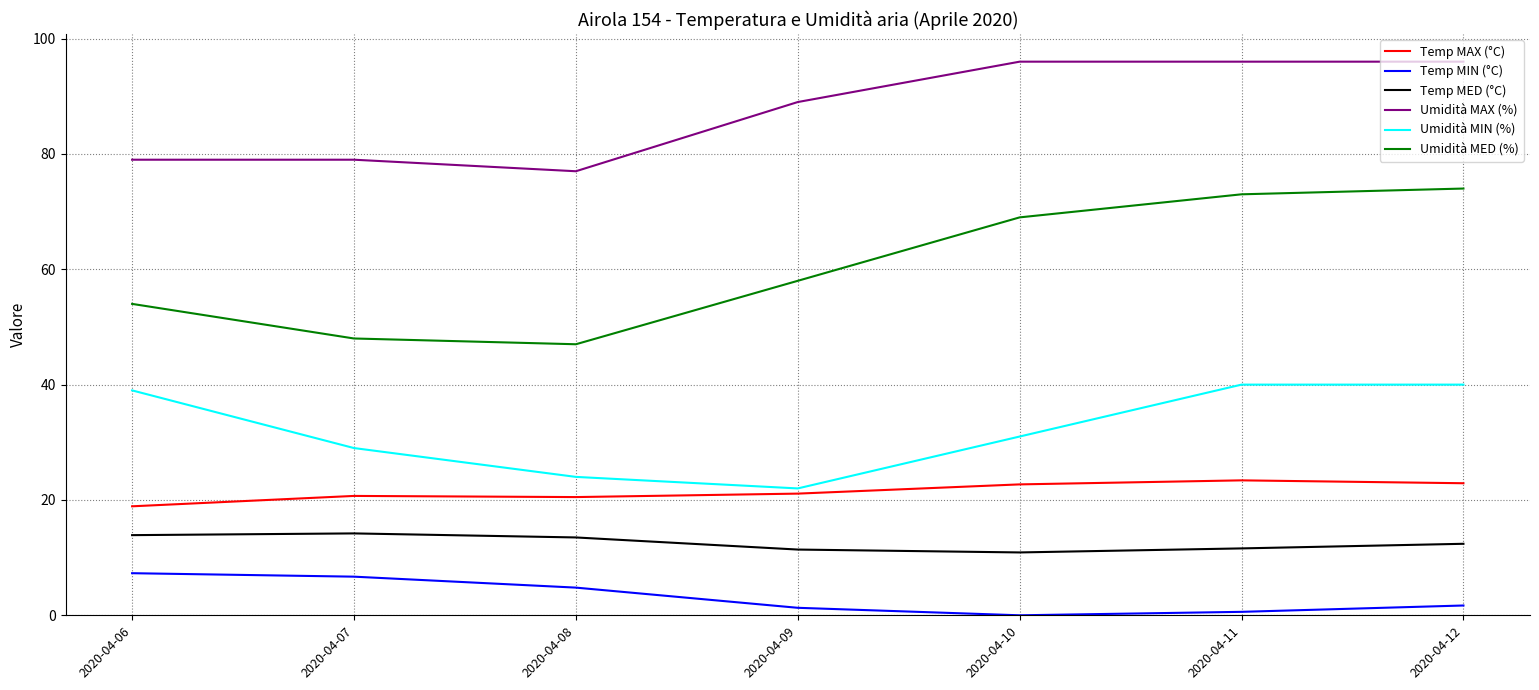

Which series has the largest range (max minus min)?

Umidità MED (%)